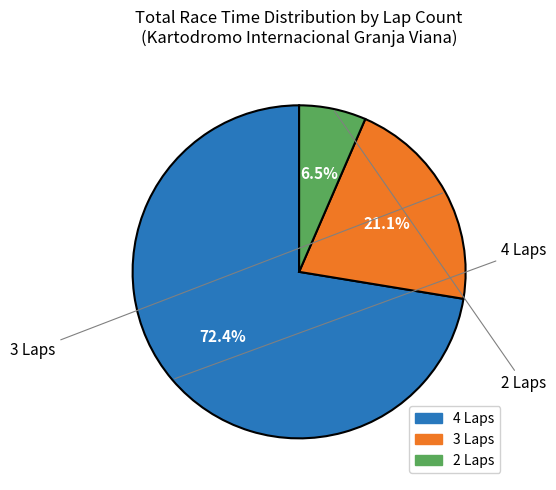

Does any single category account for the majority?

Yes